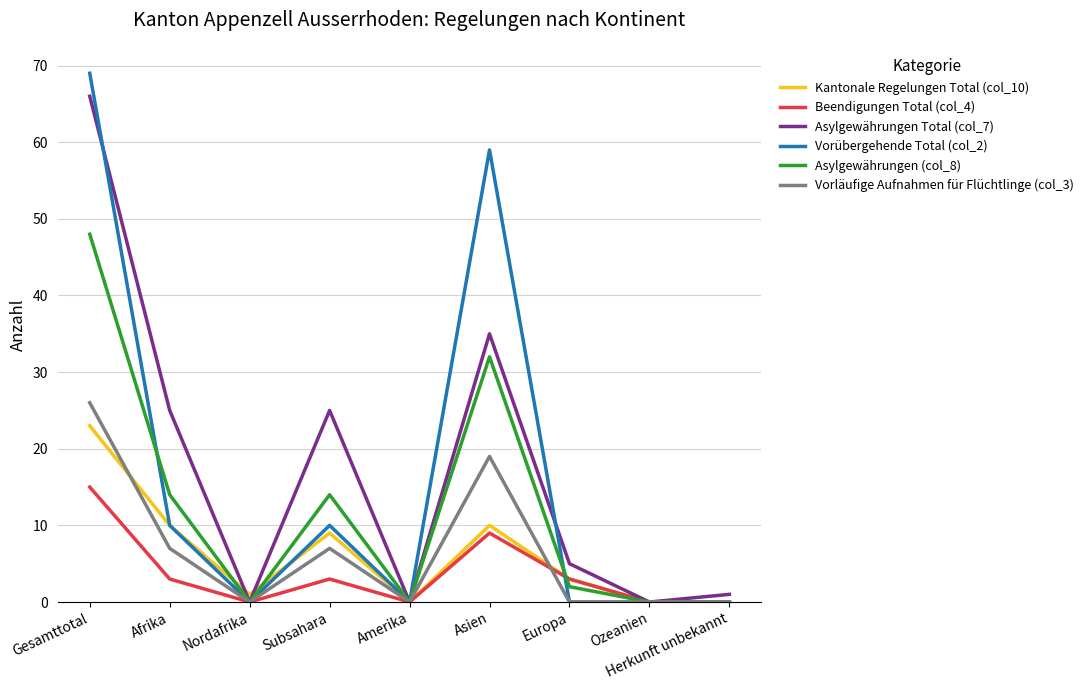

The value of Vorübergehende Total (col_2) at Gesamttotal is 69. True or false?

True